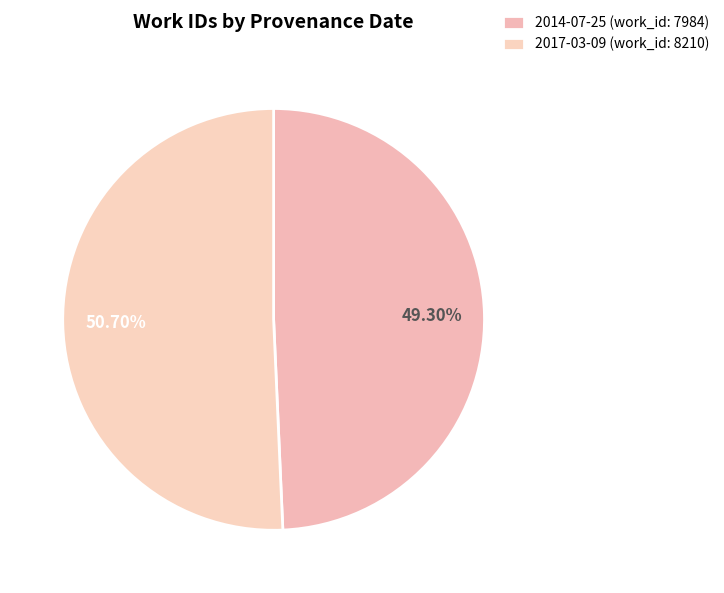

What is the change in value from 2014-07-25 to 2017-03-09?

+226